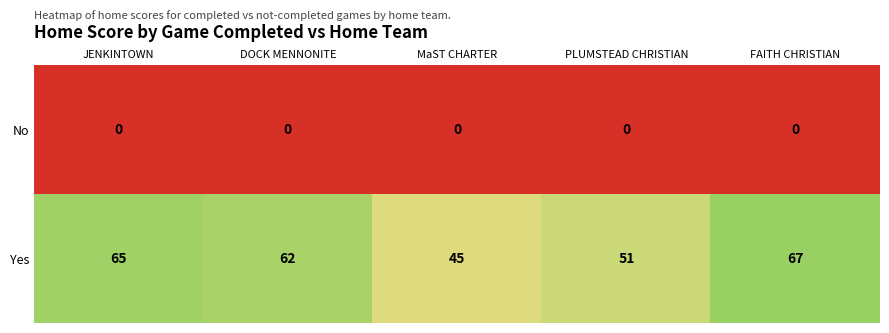

List the series in order of their peak value, highest first.

Yes, No